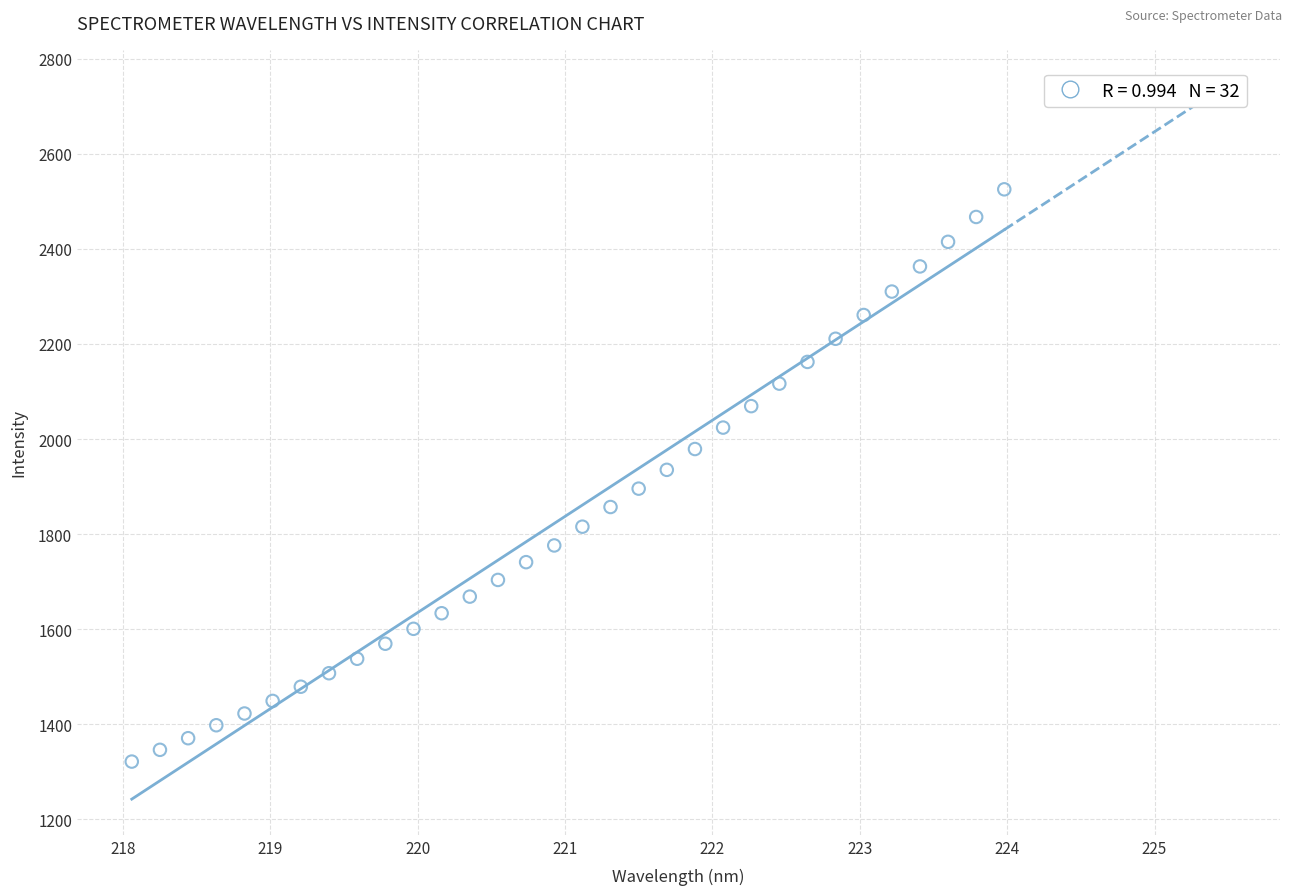

What is the range of X values (max minus min)?

5.9